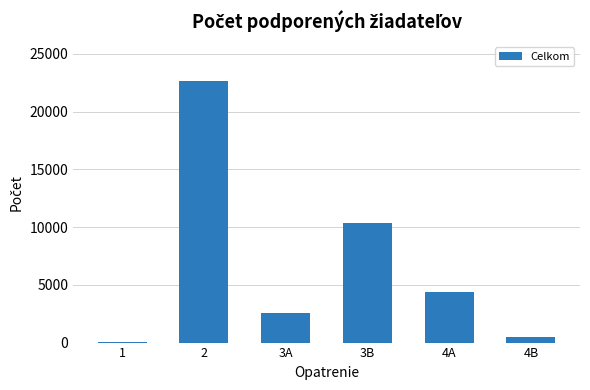

How many series are shown in this chart?

1